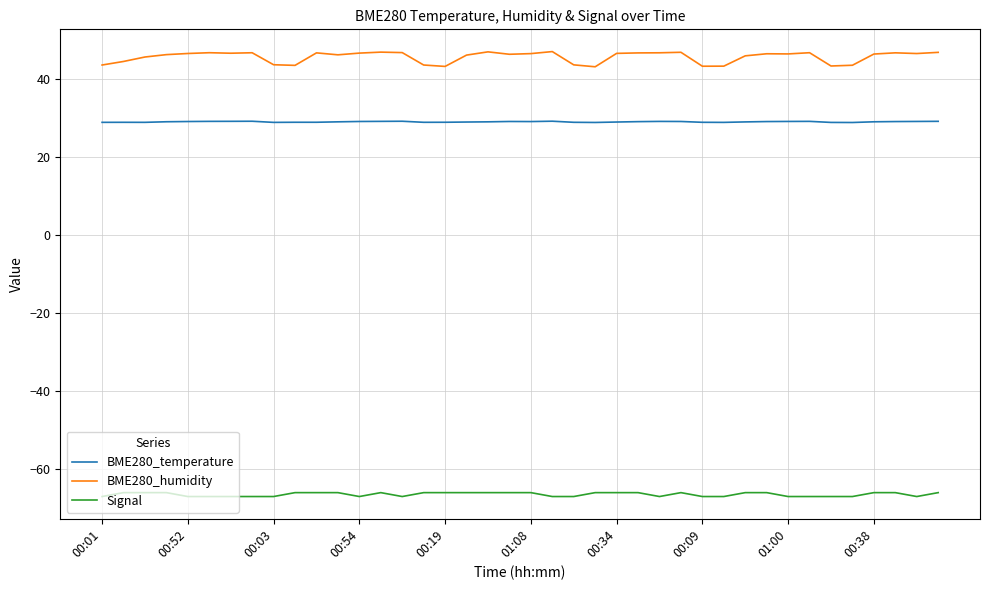

How many lines are shown in the chart?

3